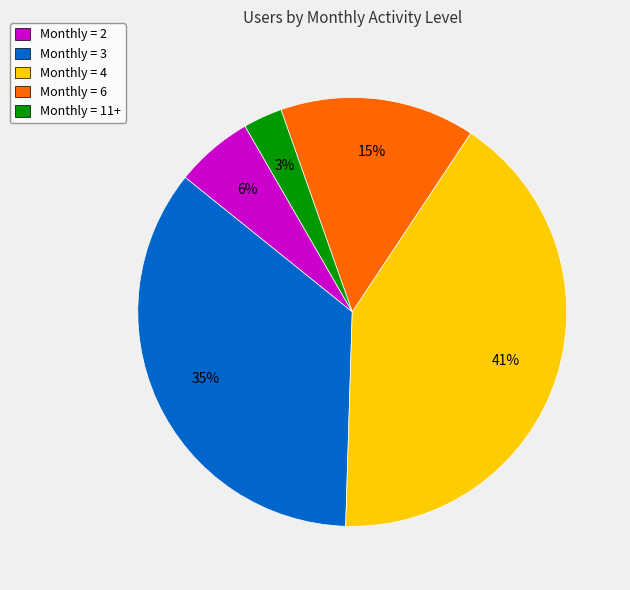

Combined, do Monthly = 11+ and Monthly = 6 account for over 50%?

No